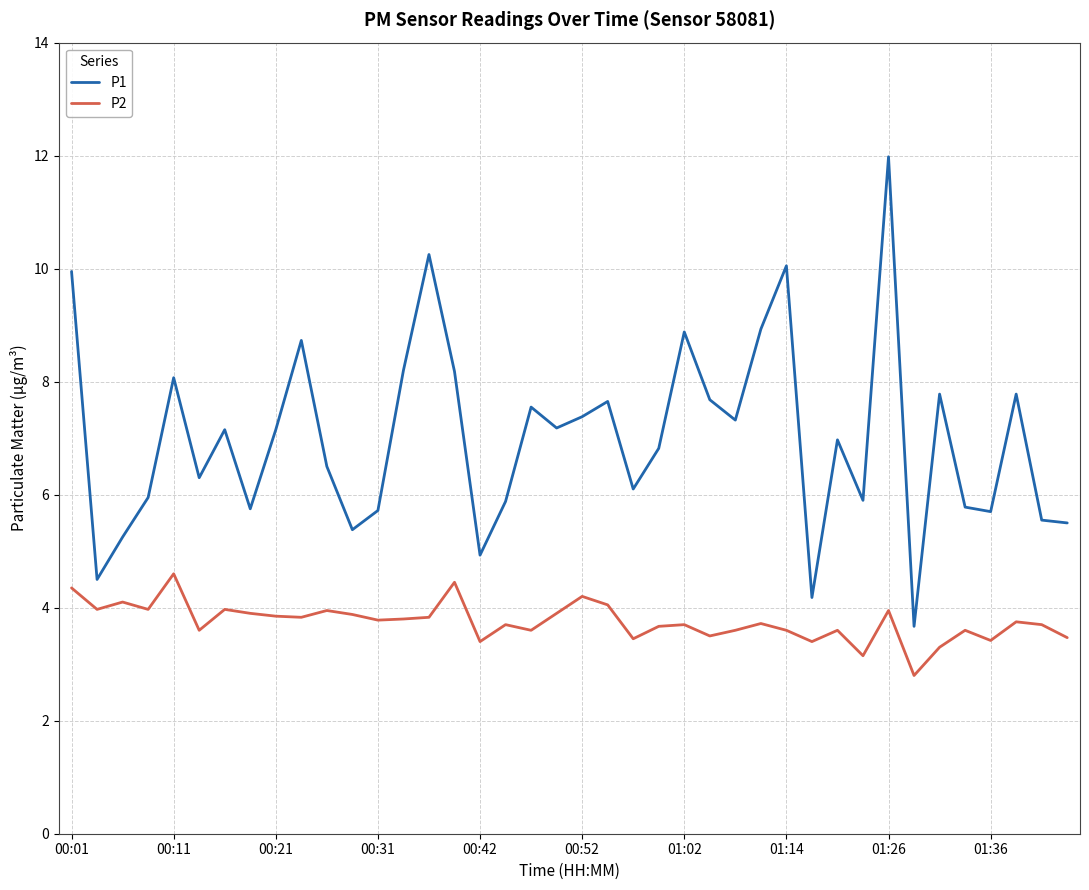

What is the greatest value displayed?

12.0